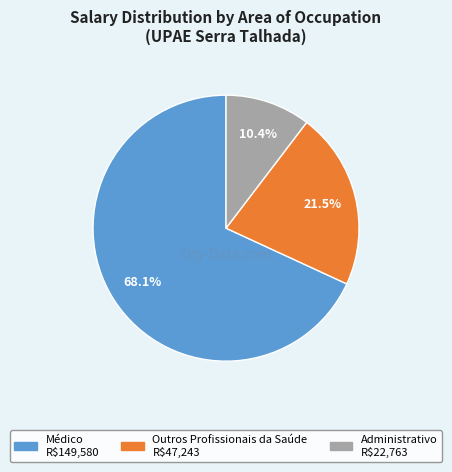

Does any single category account for the majority?

Yes